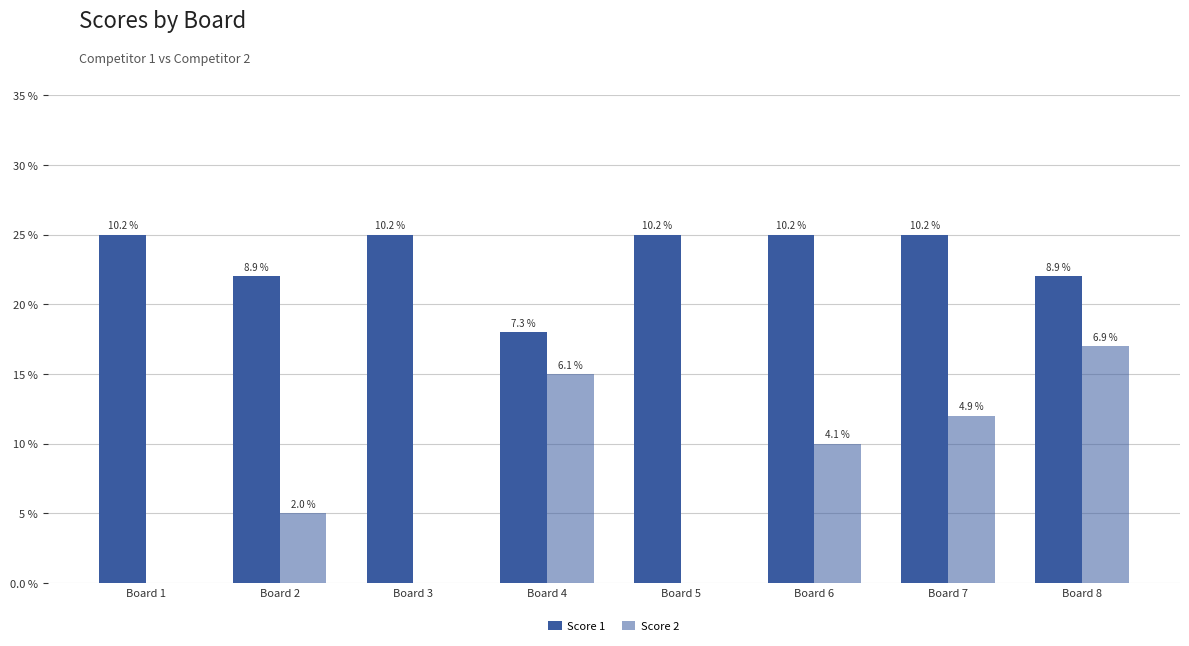

List the series in order of their peak value, highest first.

Score 1, Score 2